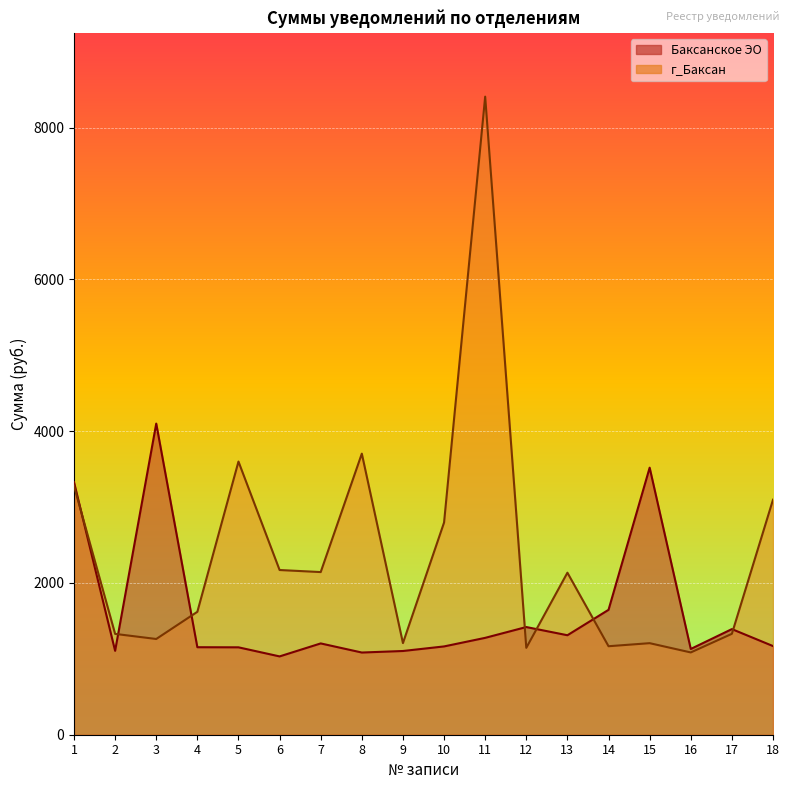

What is the maximum value for г_Баксан?

8408.4